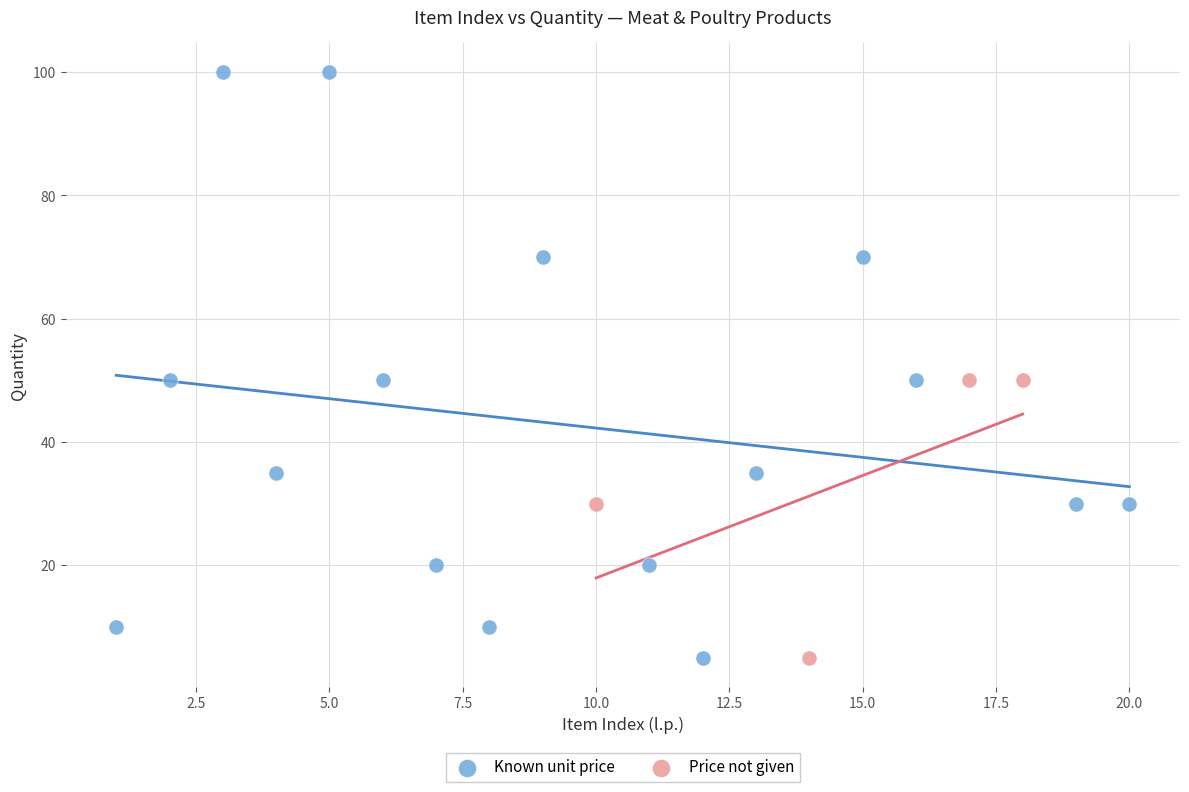

Which series contains the highest Y value?

Known unit price